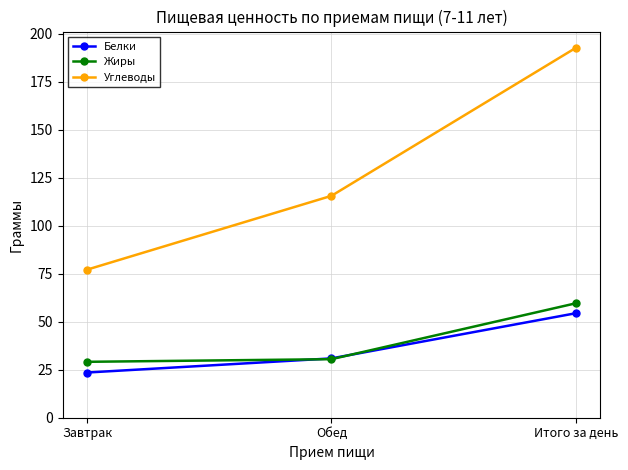

At which label does Белки reach its minimum?

Завтрак